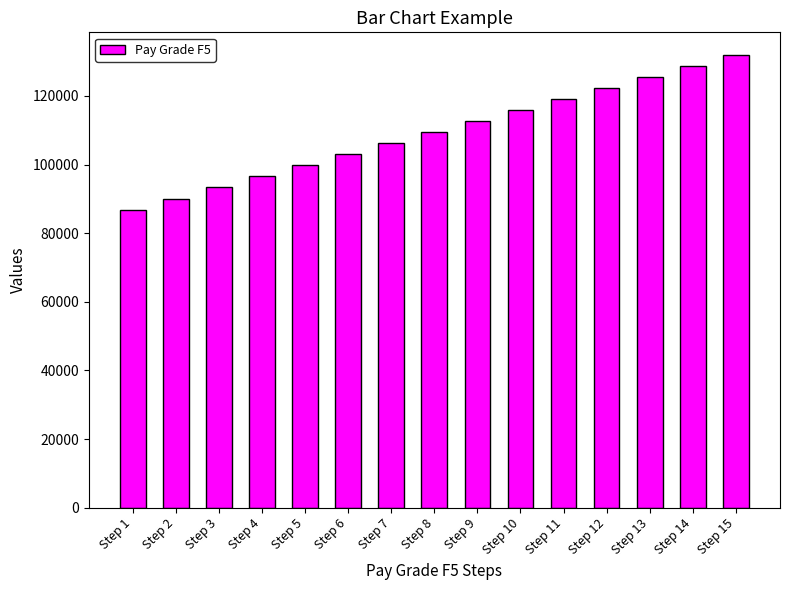

What is the minimum value shown in the chart?

86879.5